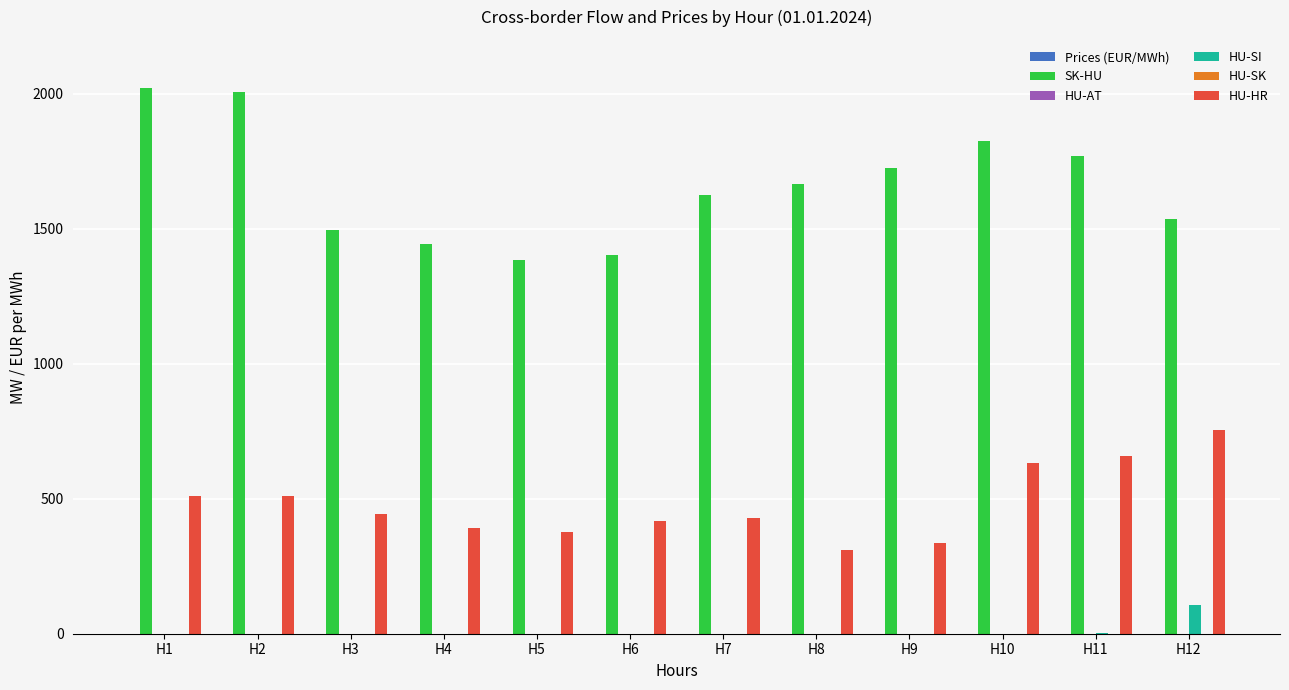

List the labels in order of HU-AT value, smallest first.

H1, H2, H3, H4, H5, H6, H7, H8, H9, H10, H11, H12